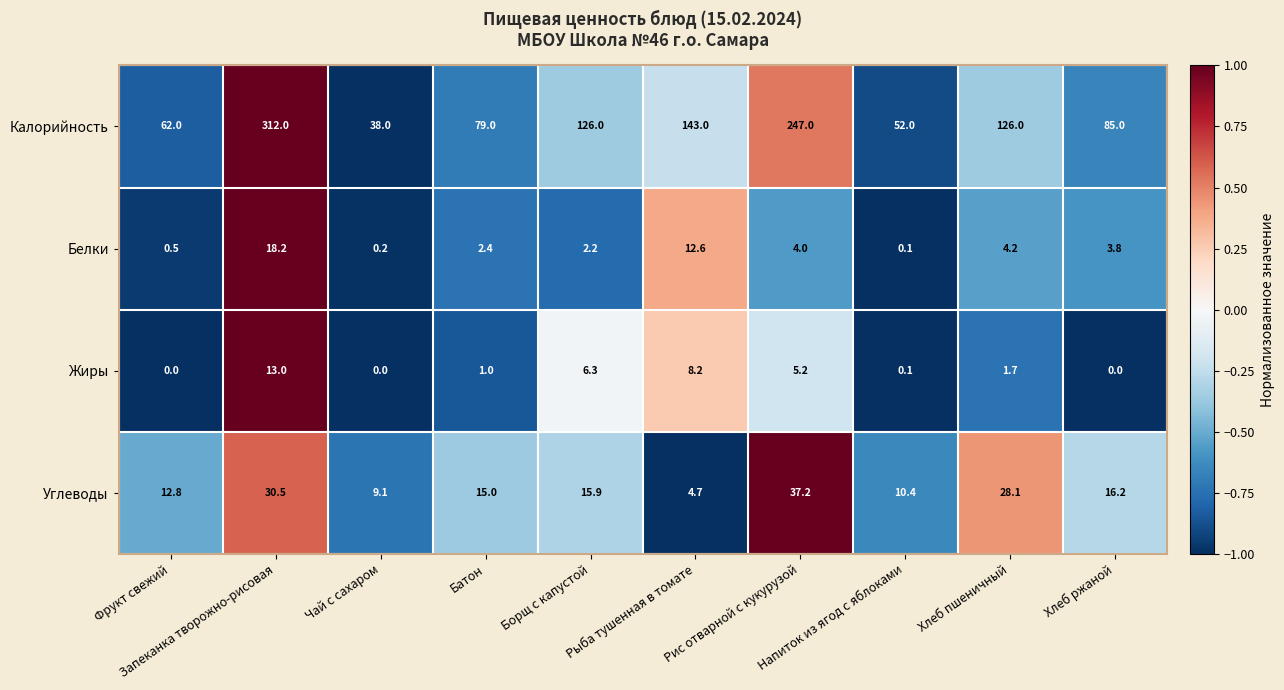

List the series in order of their peak value, lowest first.

Жиры, Белки, Углеводы, Калорийность